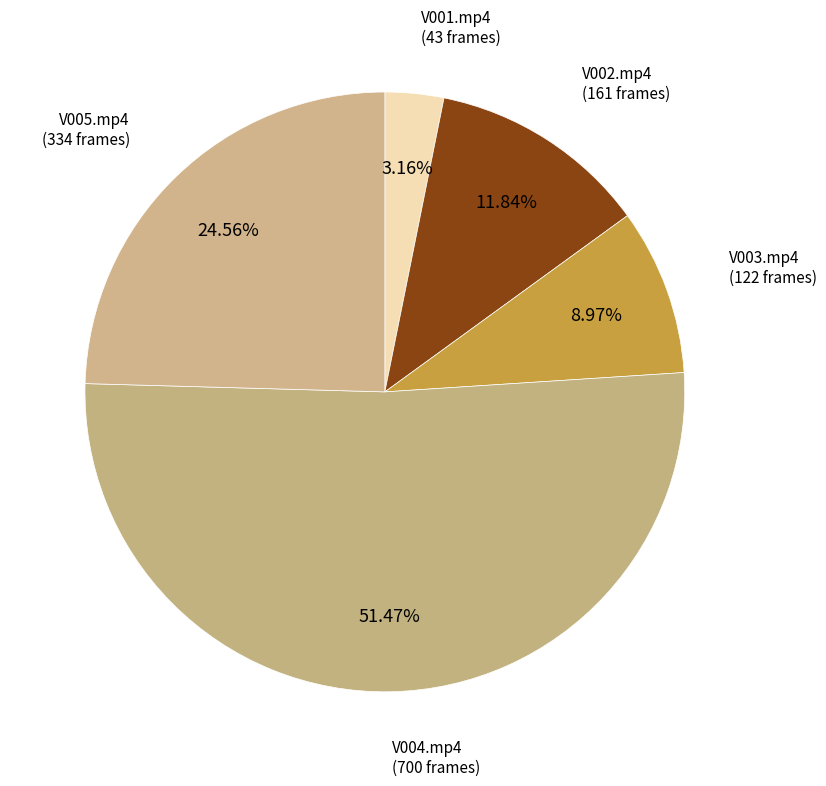

What is the majority slice?

V004.mp4